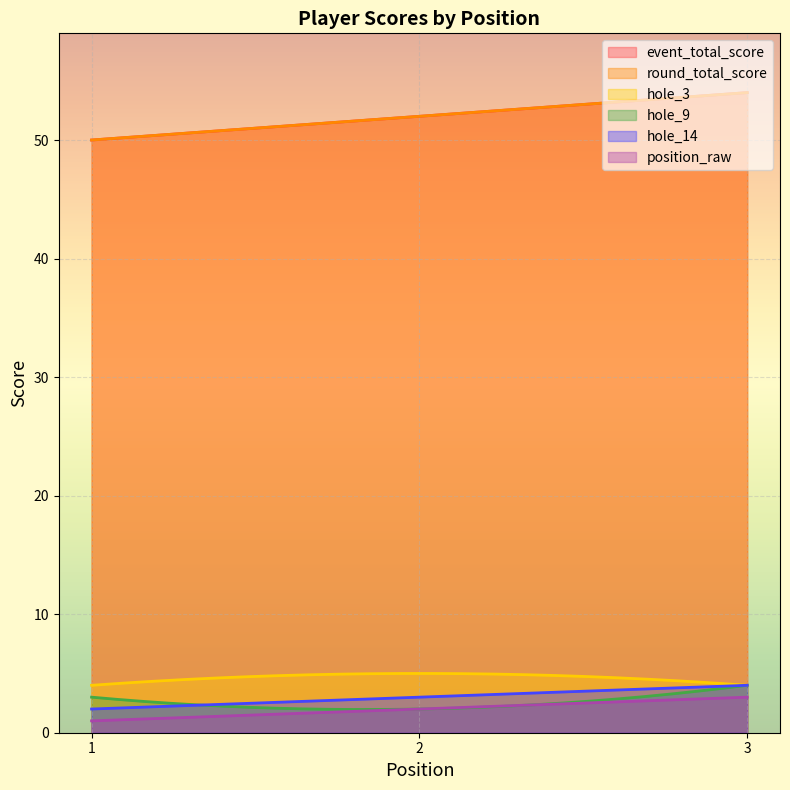

Reading right to left, extract all data points from this chart.

event_total_score: 3=54	2=52	1=50
round_total_score: 3=54	2=52	1=50
hole_3: 3=4	2=5	1=4
hole_9: 3=4	2=2	1=3
hole_14: 3=4	2=3	1=2
position_raw: 3=3	2=2	1=1